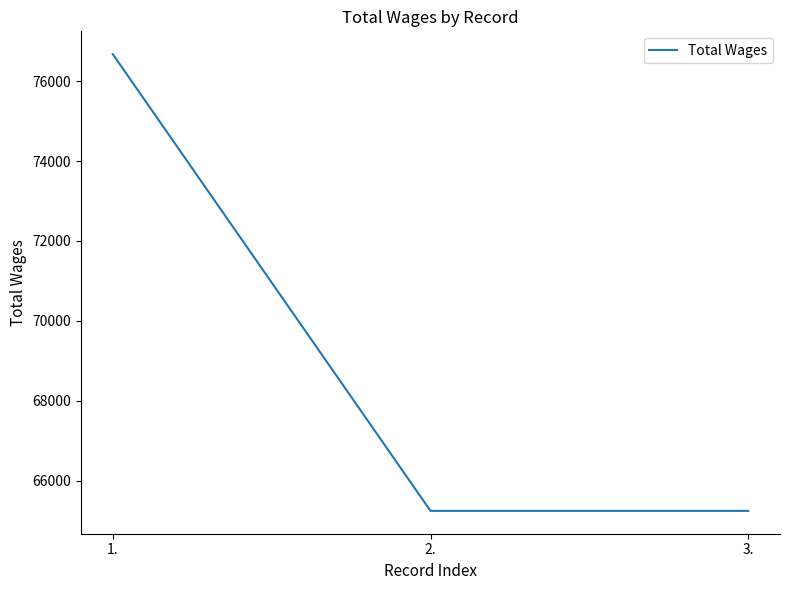

Reading left to right, list all the values displayed in this chart.

1.=76675.7	2.=65239.2	3.=65239.2